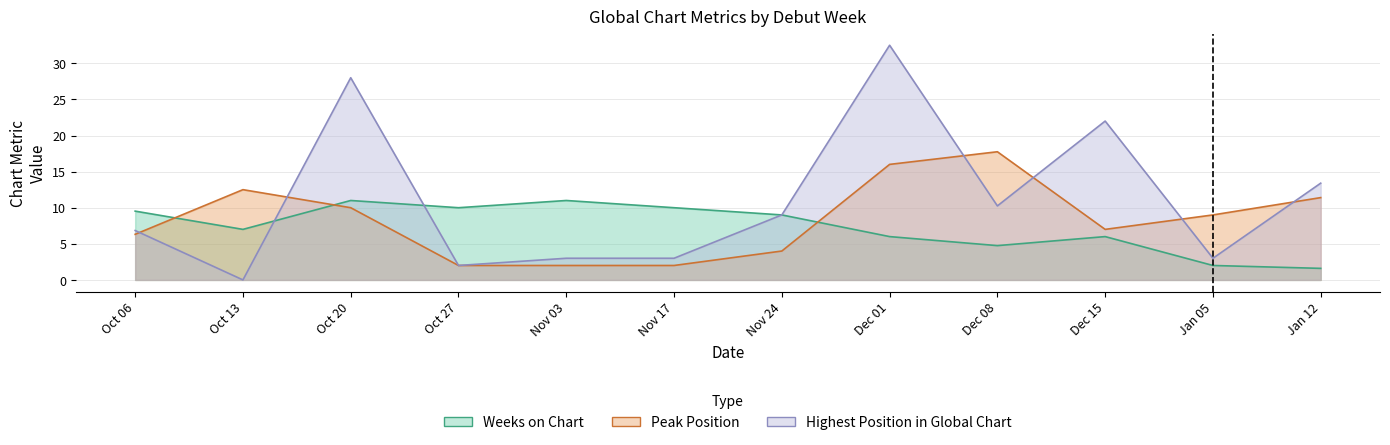

True or false: Highest Position in Global Chart has more than 0 points higher than both neighbors.

True